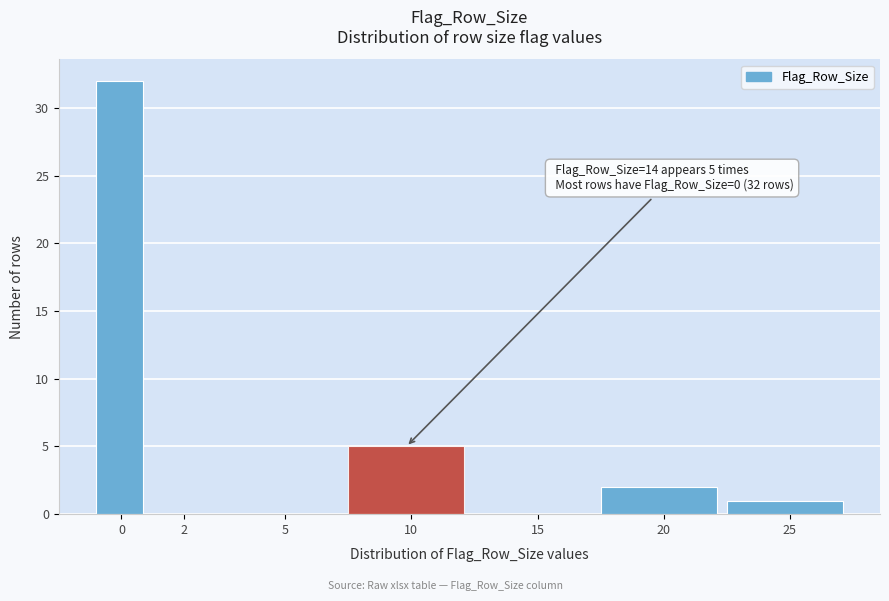

Reading left to right, extract all data points from this chart.

0=32	2=0	5=0	10=5	15=0	20=2	25=1